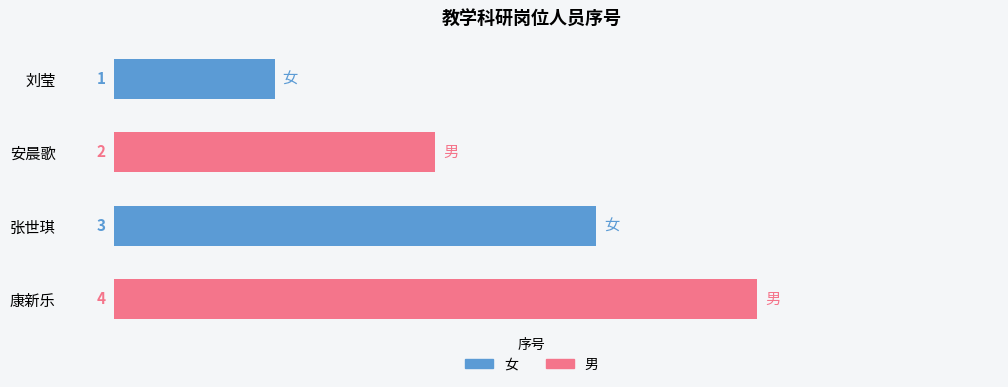

Rank the categories by value from lowest to highest.

刘莹, 安晨歌, 张世琪, 康新乐